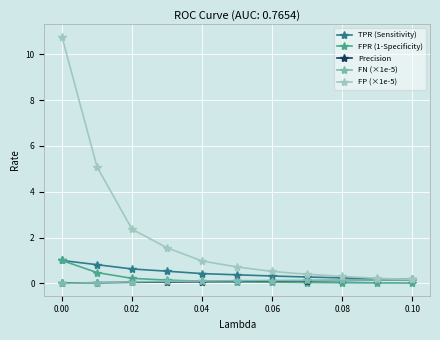

What is the difference between the maximum and minimum values in the Precision series?

0.1